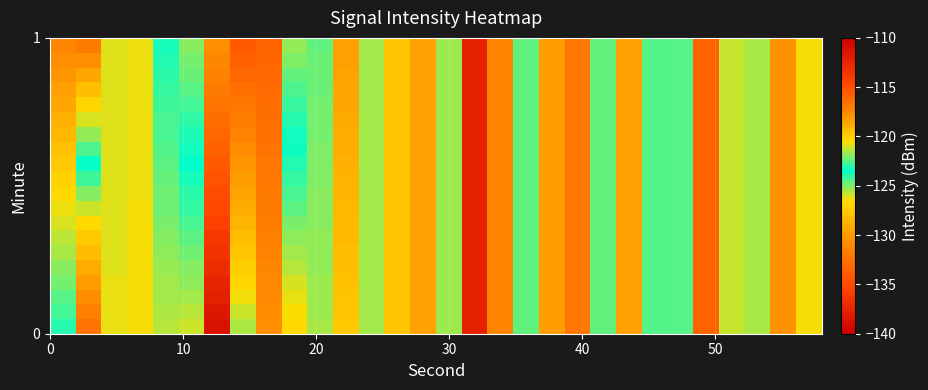

What is the maximum value shown in the chart?

-112.3